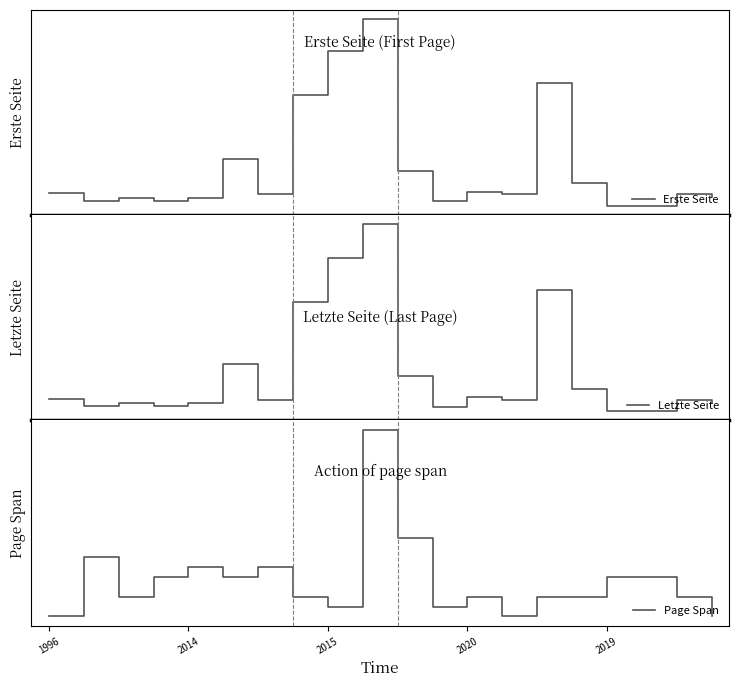

True or false: Letzte Seite has a value of 99 at 1996.

True